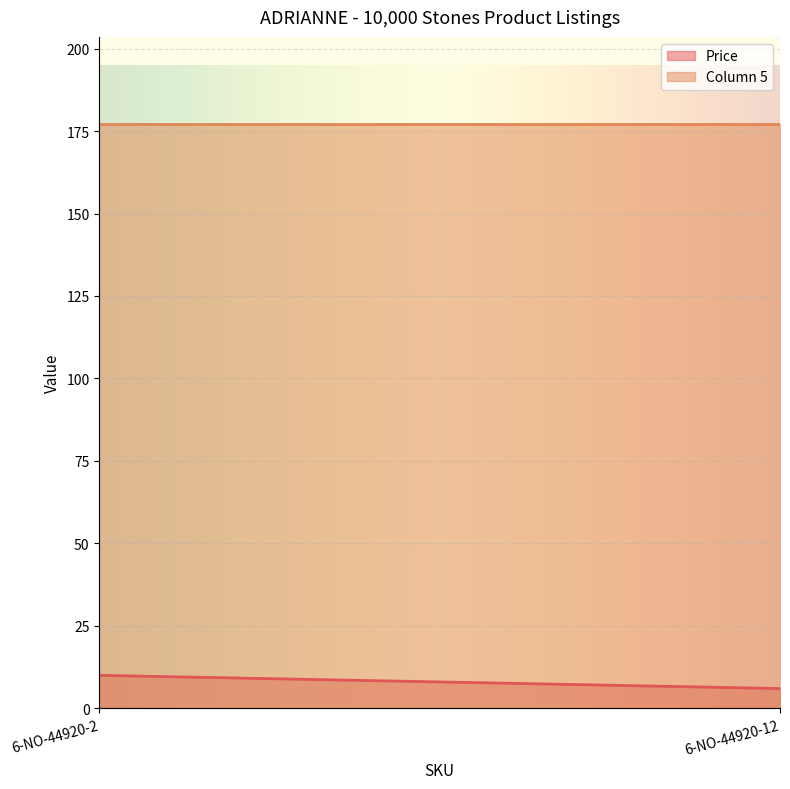

Count the number of data series in this chart.

2